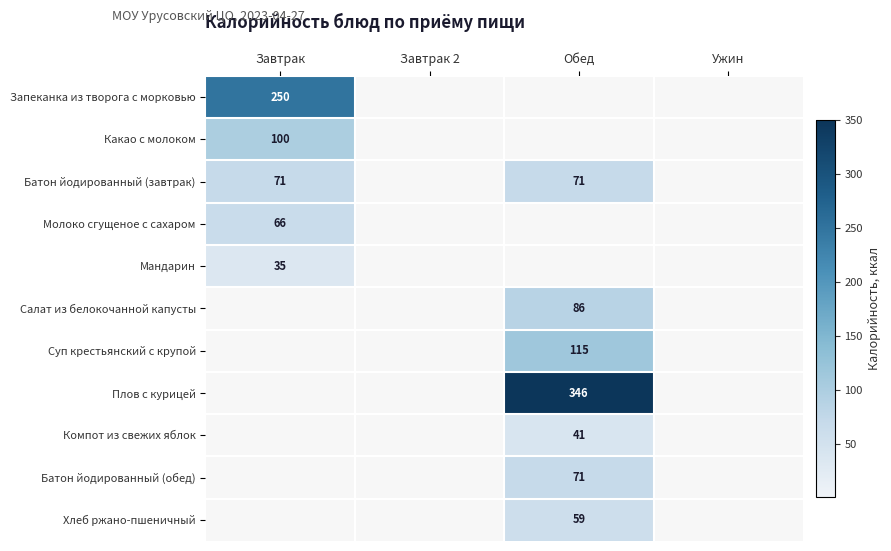

True or false: Молоко сгущеное с сахаром has a value of 21 at Завтрак.

False